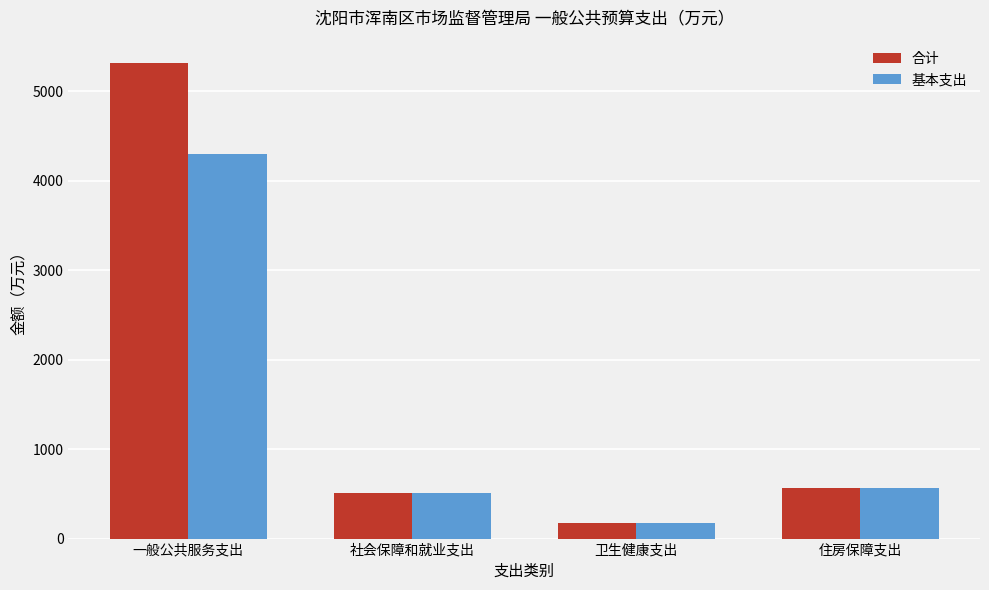

What is the average value of the 基本支出 series?

1386.4